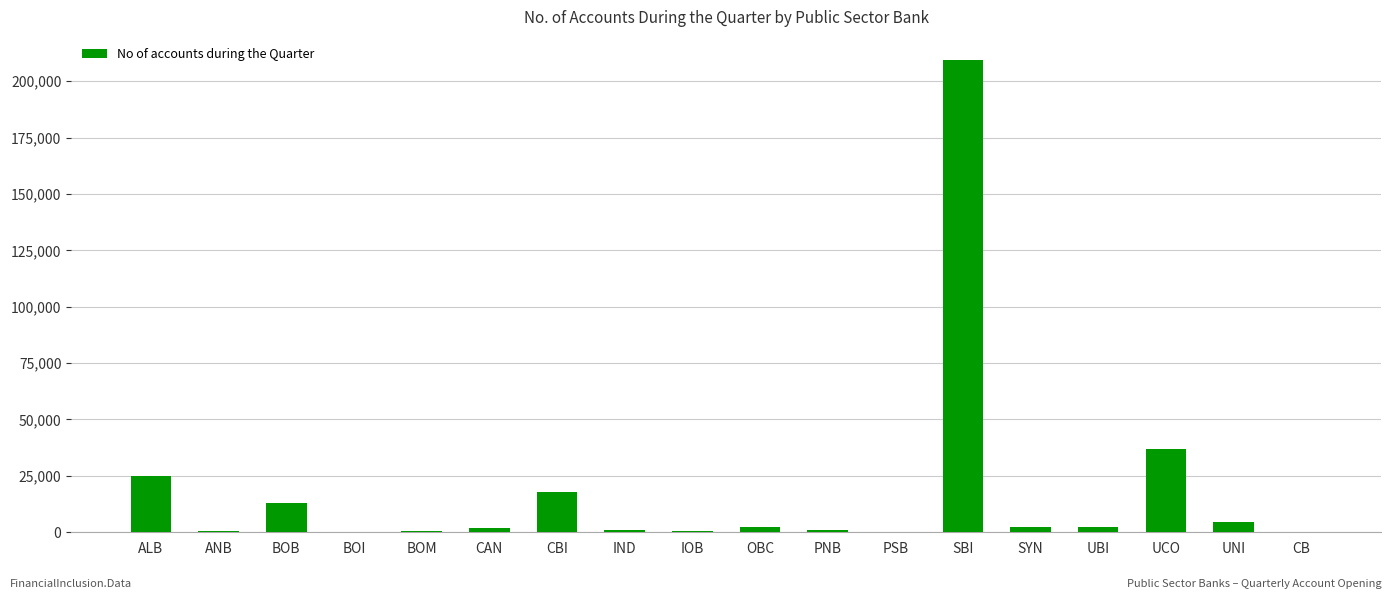

Approximately how many times larger is the value at CBI compared to OBC?

8.3